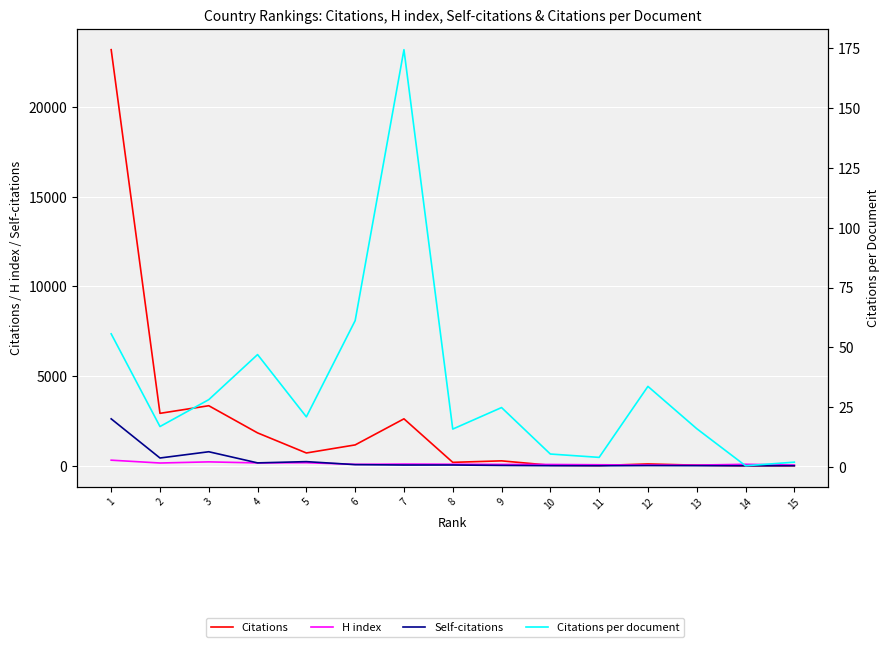

Reading left to right, extract all data points from this chart.

Citations: 23196.0	2922.0	3347.0	1832.0	712.0	1162.0	2616.0	190.0	273.0	27.0	12.0	101.0	32.0	1.0	2.0
H index: 311.0	153.0	216.0	158.0	168.0	78.0	95.0	85.0	74.0	72.0	56.0	40.0	37.0	82.0	38.0
Self-citations: 2615.0	432.0	781.0	160.0	230.0	62.0	40.0	41.0	18.0	4.0	0.0	11.0	5.0	0.0	1.0
Citations per document: 55.6	16.9	28.1	47.0	20.9	61.2	174.4	15.8	24.8	5.4	4.0	33.7	16.0	0.5	2.0